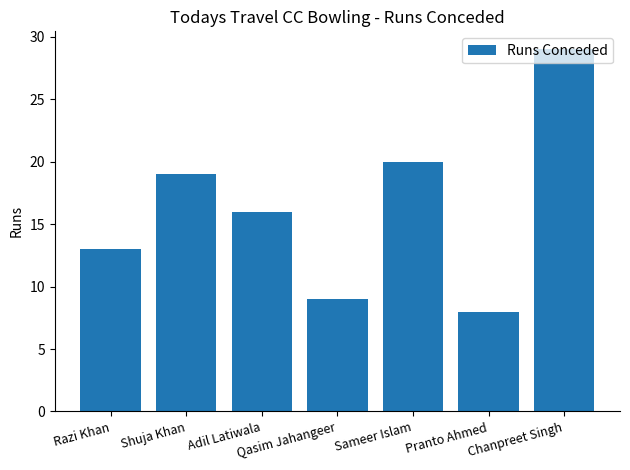

Reading right to left, what are all the values shown in this chart?

Chanpreet Singh=29	Pranto Ahmed=8	Sameer Islam=20	Qasim Jahangeer=9	Adil Latiwala=16	Shuja Khan=19	Razi Khan=13